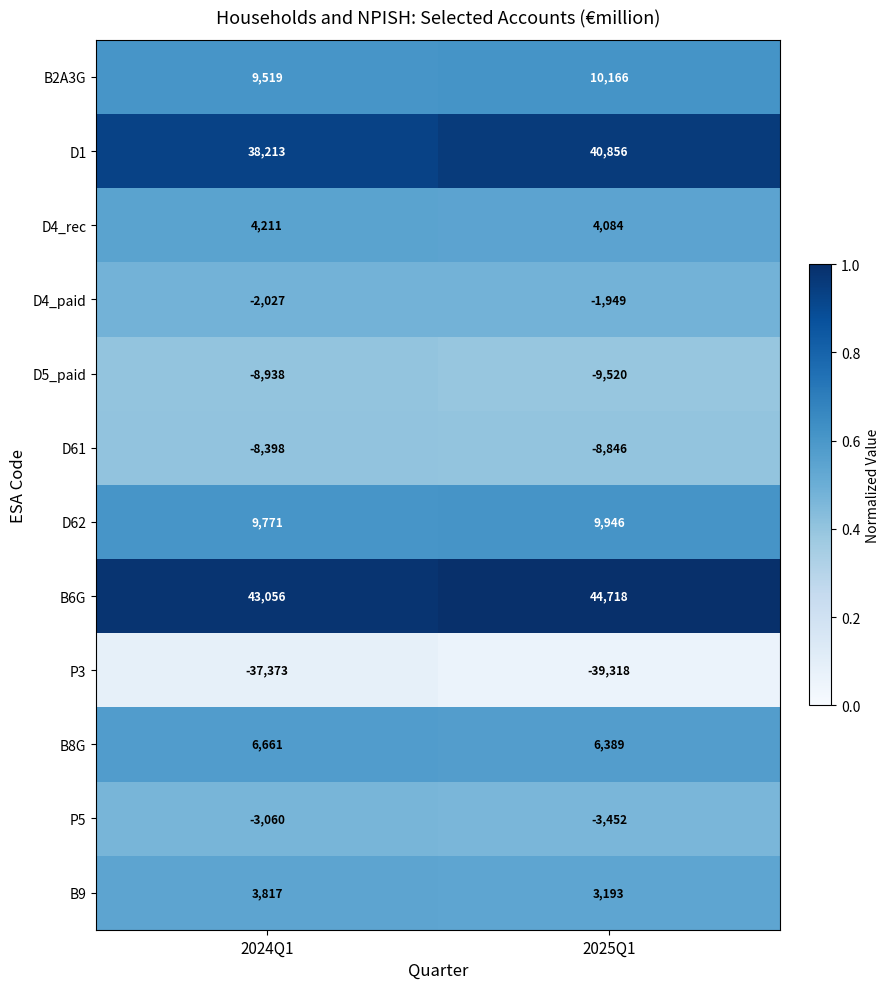

List the series in order of their peak value, lowest first.

P3, D5_paid, D61, P5, D4_paid, B9, D4_rec, B8G, D62, B2A3G, D1, B6G